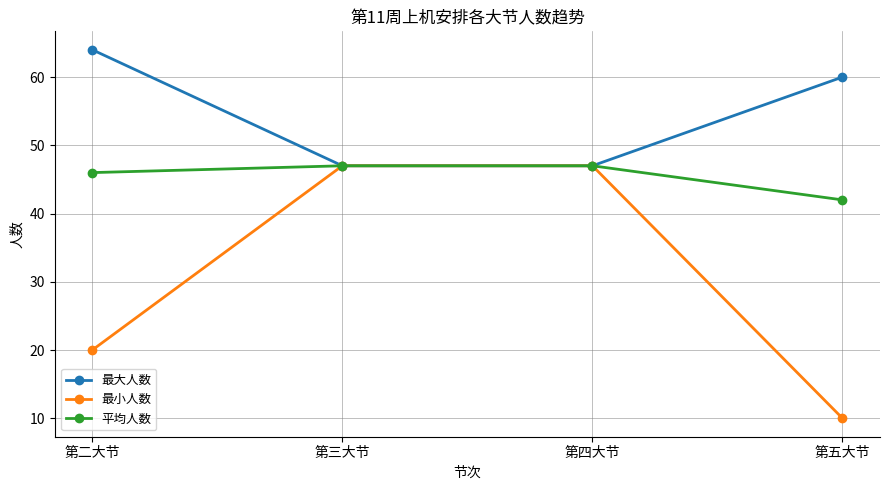

True or false: 最大人数 has more than 0 interior local peaks.

False